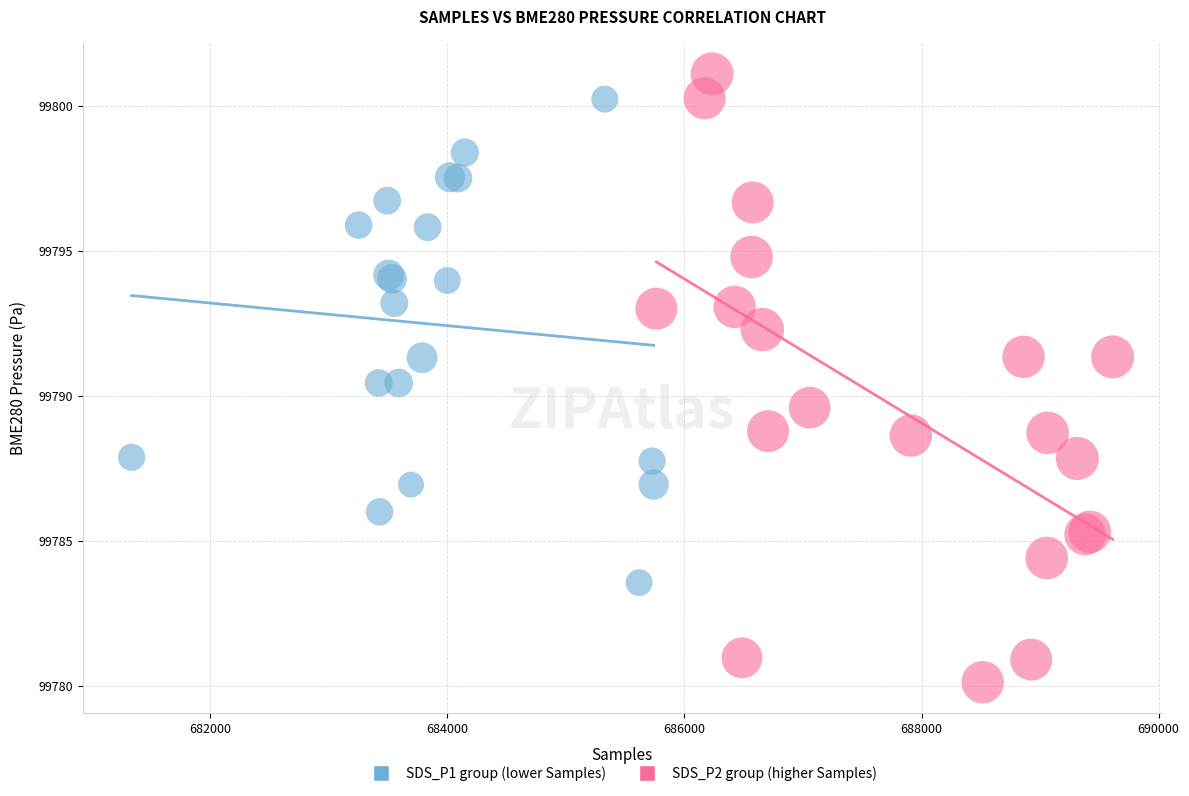

Which series contains the highest Y value?

SDS_P2 group (higher Samples)